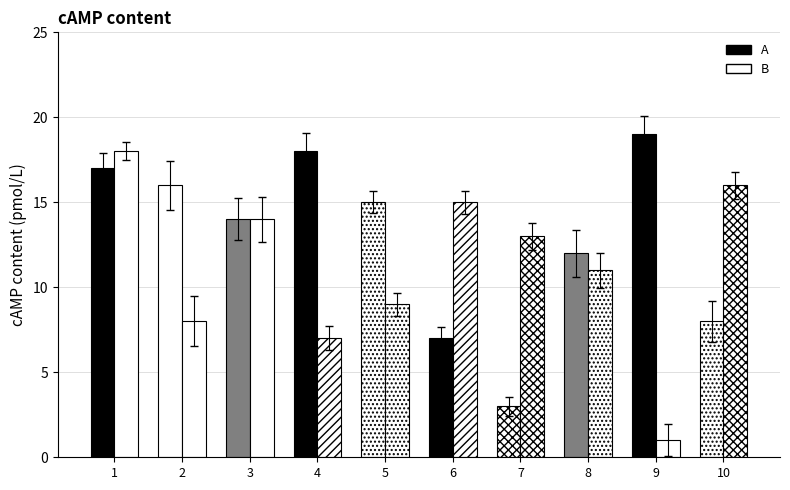

Are the bars grouped side by side (vs. stacked)?

Yes